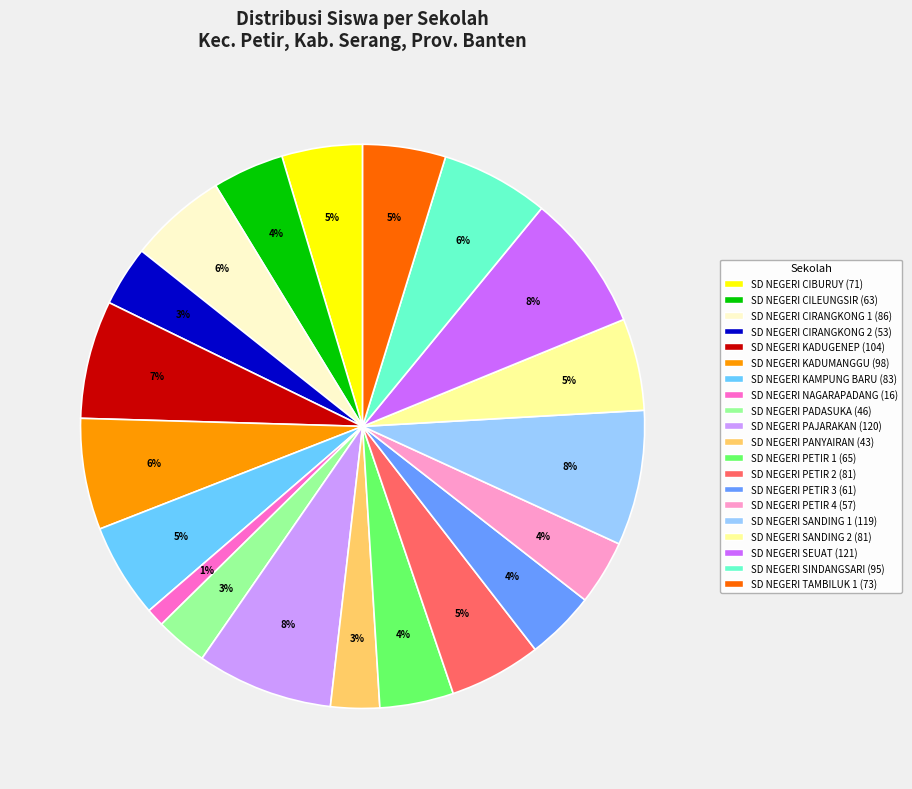

Combined, do SD NEGERI TAMBILUK 1 and SD NEGERI CIRANGKONG 2 account for over 50%?

No